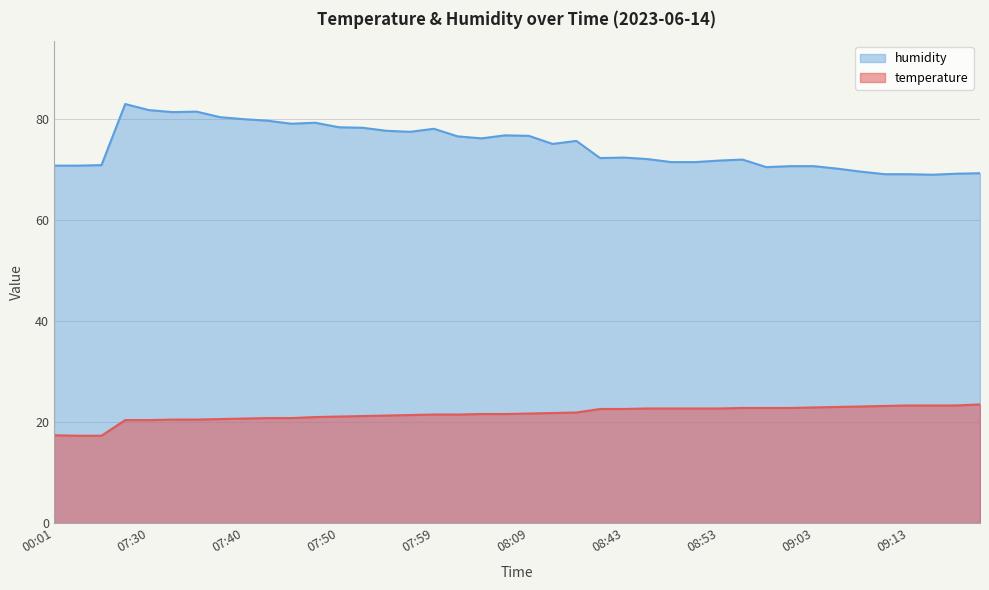

Rank the series by their average value, from lowest to highest.

temperature, humidity